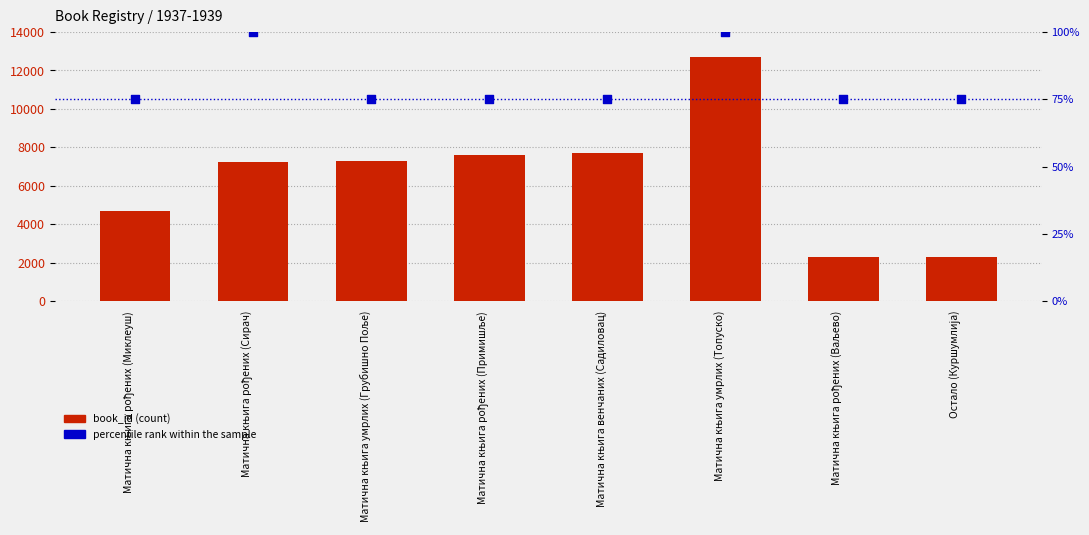

Which series contains the lowest Y value?

percentile rank within the sample